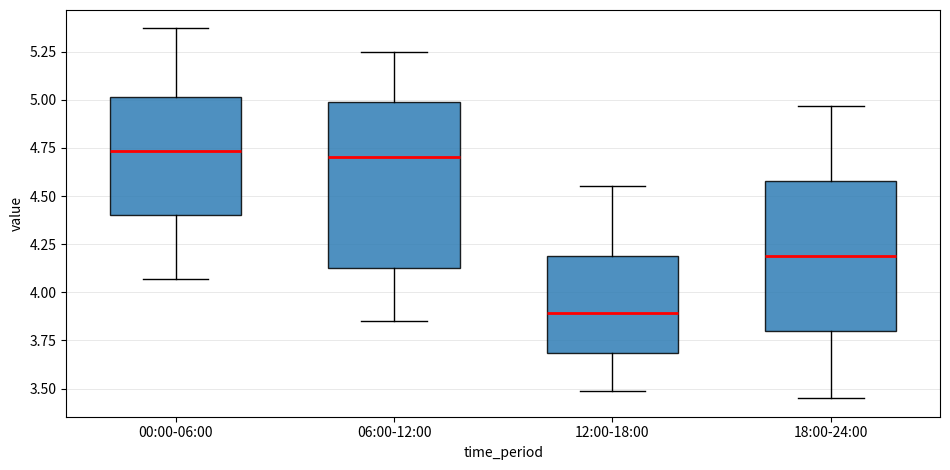

Reading left to right, transcribe this box plot: for each box, give where its median line is, the range the box spans, and where its two whiskers end, as read against the y-axis. The values are not printed on the chart, so give them approximately, as read against the axis.

00:00-06:00: median 4.75, box 4.40 to 5.00, whiskers 4.05 to 5.35
06:00-12:00: median 4.70, box 4.15 to 5.00, whiskers 3.85 to 5.25
12:00-18:00: median 3.90, box 3.70 to 4.20, whiskers 3.50 to 4.55
18:00-24:00: median 4.20, box 3.80 to 4.60, whiskers 3.45 to 4.95